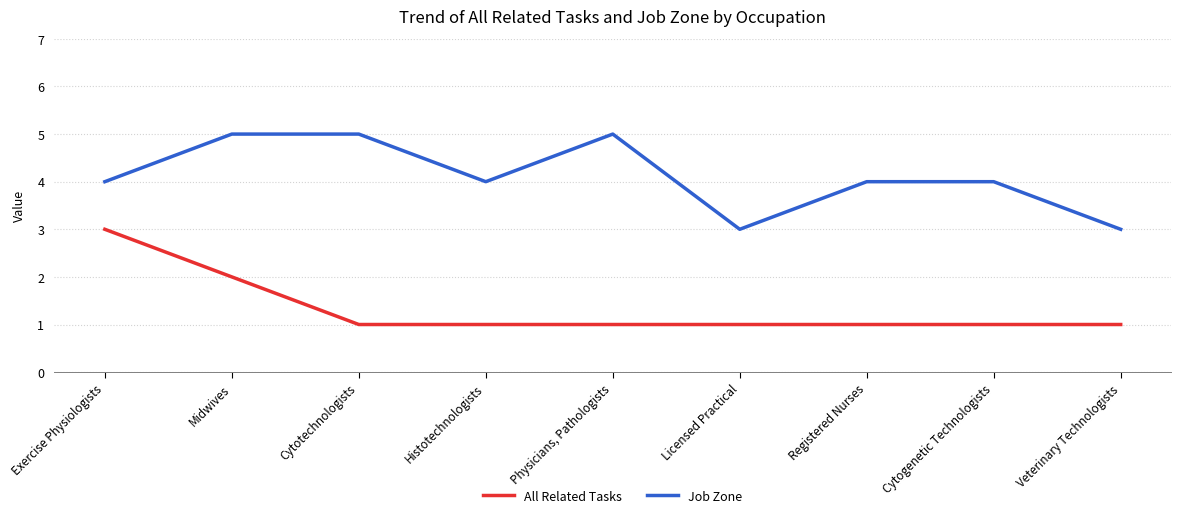

What are all the series names shown in the legend?

All Related Tasks, Job Zone